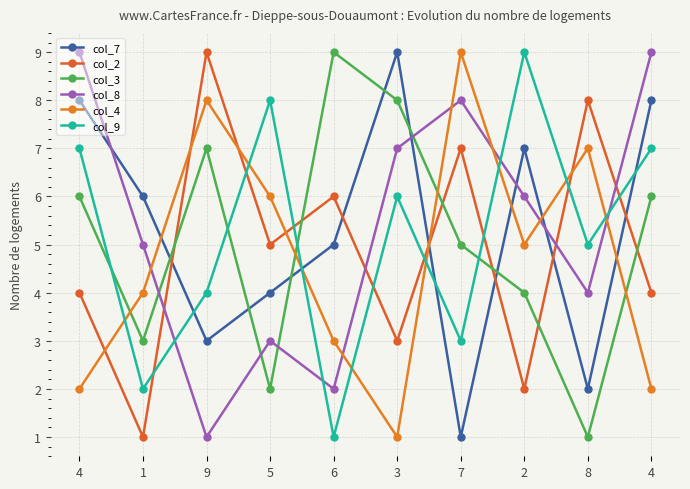

Where does the col_8 series first go above 6?

4